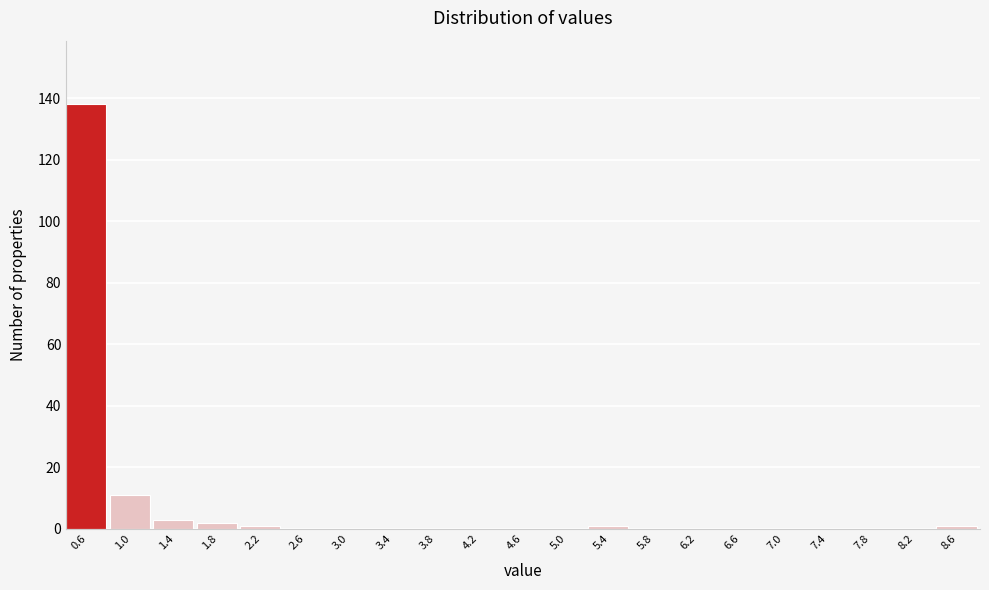

Reading left to right, list all the values displayed in this chart.

0.6=138	1.0=11	1.4=3	1.8=2	2.2=1	2.6=0	3.0=0	3.4=0	3.8=0	4.2=0	4.6=0	5.0=0	5.4=1	5.8=0	6.2=0	6.6=0	7.0=0	7.4=0	7.8=0	8.2=0	8.6=1